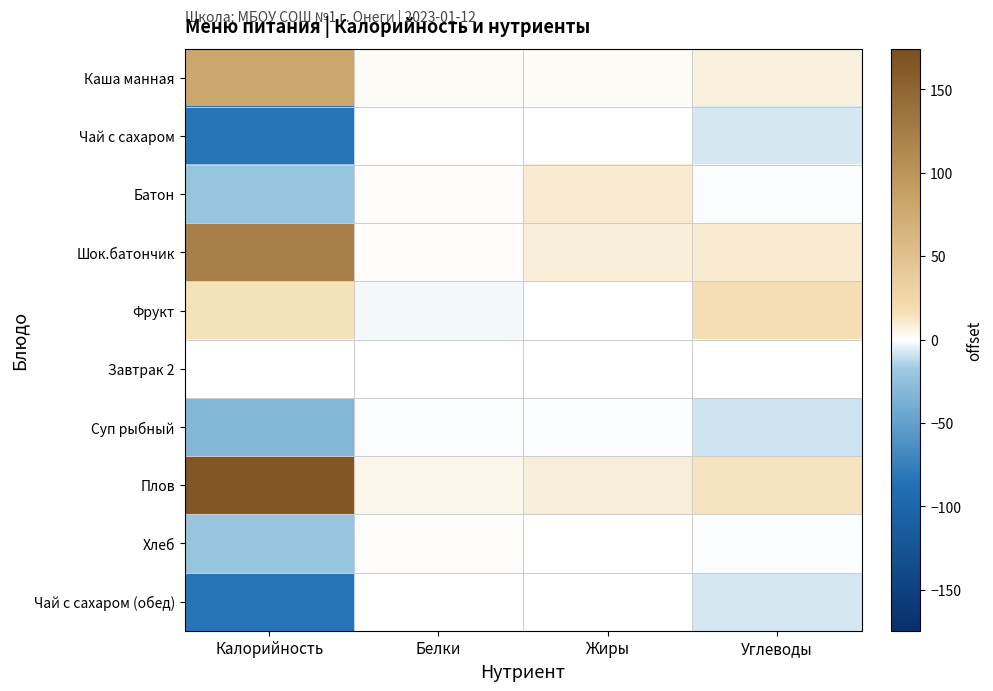

Between Калорийность and Жиры, which series saw the biggest shift?

Плов